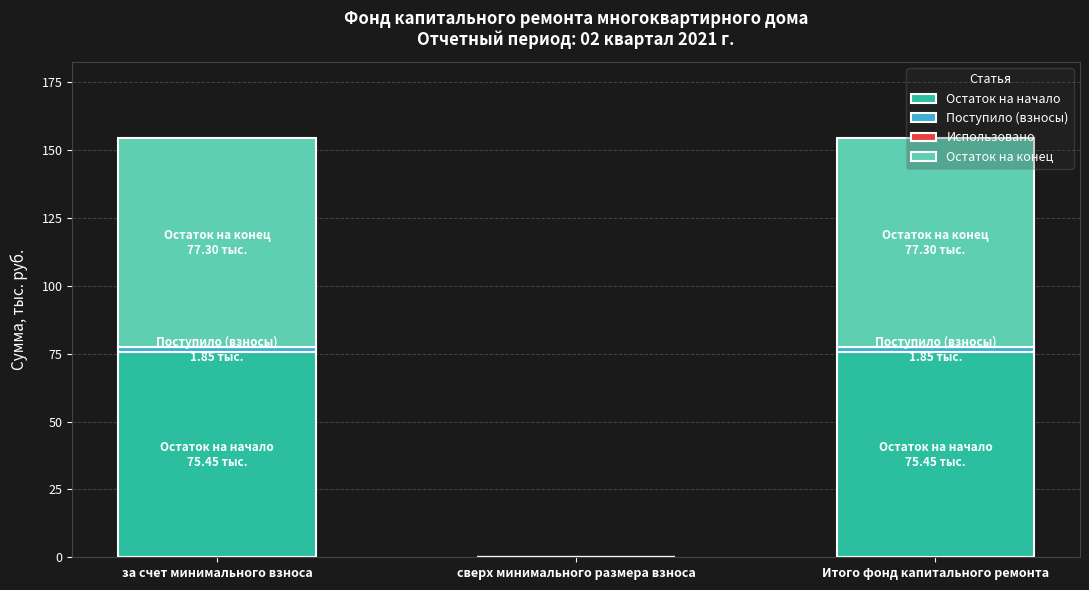

Does the chart contain stacked bars?

Yes